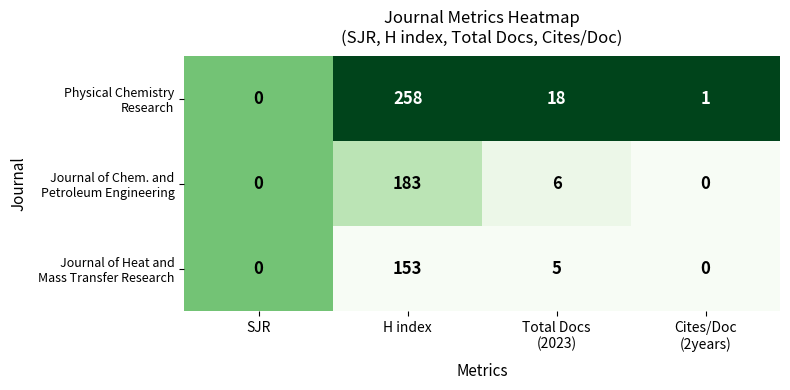

What is the spread (max minus min) of values at H index?

105